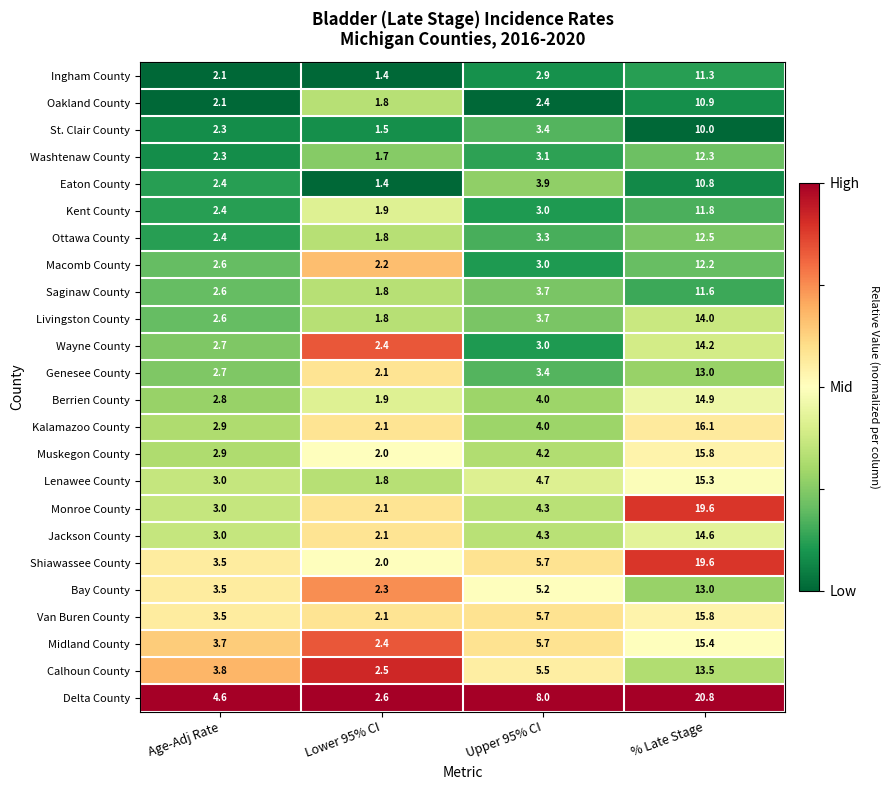

What is the sum of all Lenawee County values?

24.8